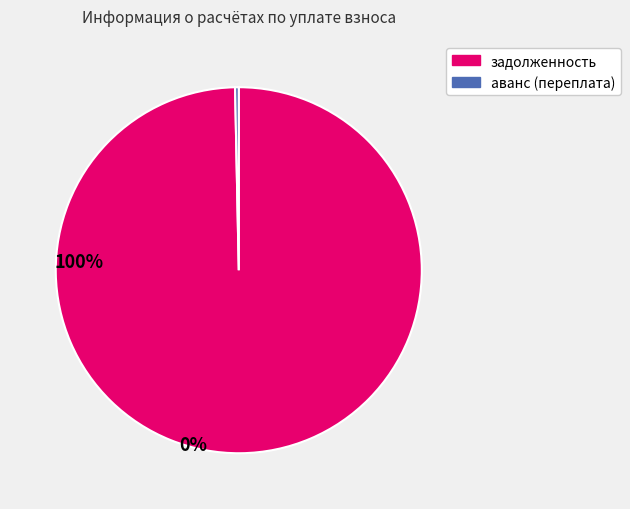

Count the number of slices in the pie.

2